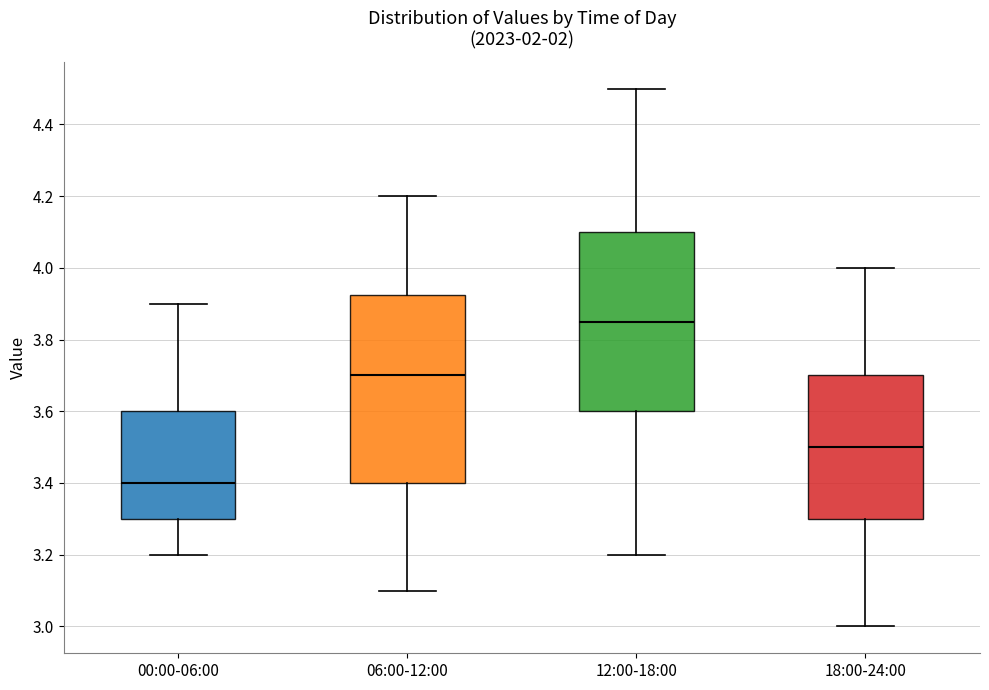

Which box is the tallest, from its lower edge to its upper edge?

06:00-12:00